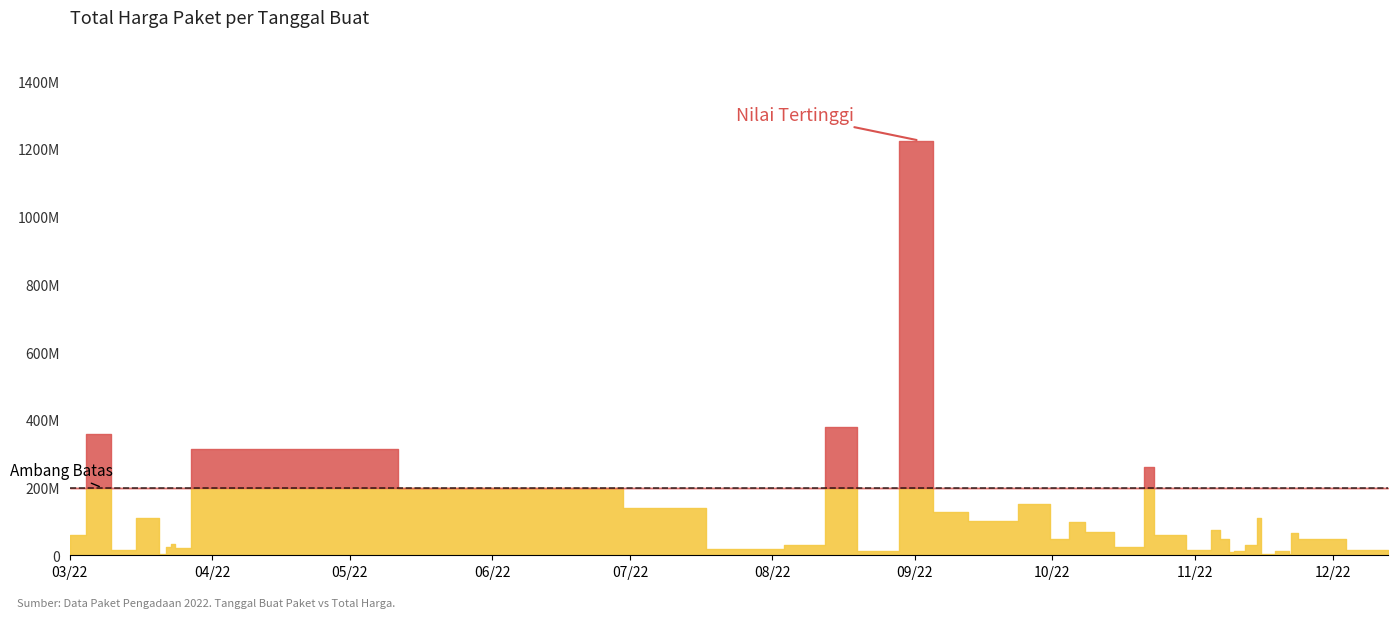

What is the difference between the values at 2022-11-15 and 2022-08-10?

81000000